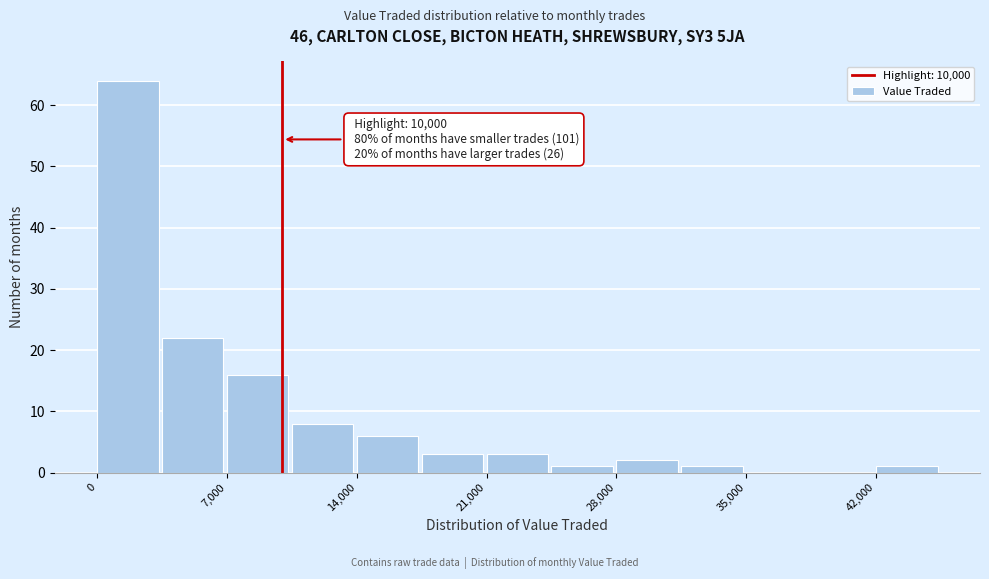

Read against the x-axis, roughly where is the centre of the tallest bar?

2000